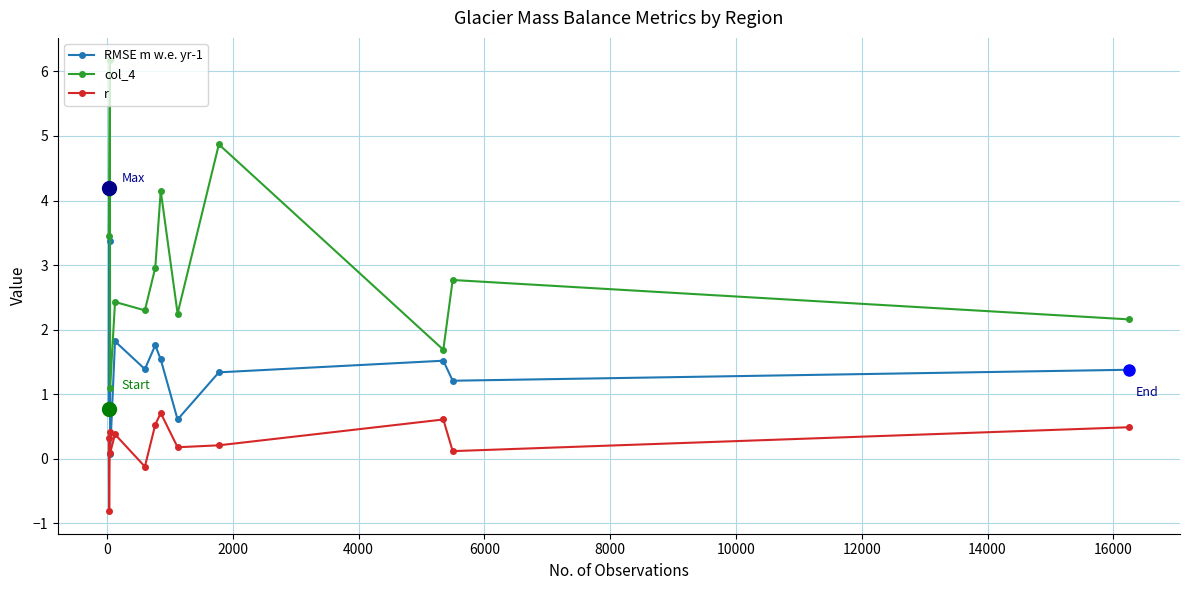

Which series has the largest total across all categories?

col_4